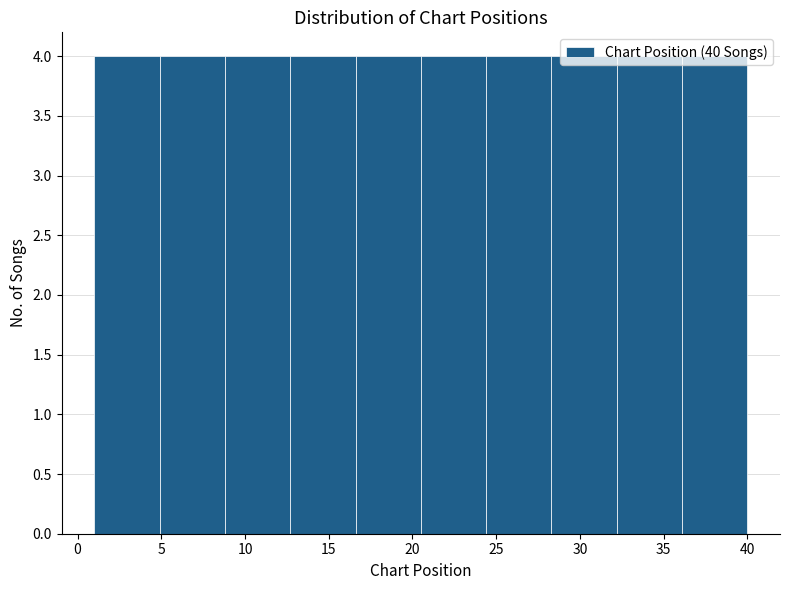

Reading left to right, list every bar in this chart as the range it spans on the x-axis followed by its height. Neither the bar edges nor the heights are printed on the chart, so give them approximately, as read against the axes.

1.0 to 4.9: 4
4.9 to 8.8: 4
8.8 to 12.7: 4
12.7 to 16.6: 4
16.6 to 20.5: 4
20.5 to 24.4: 4
24.4 to 28.3: 4
28.3 to 32.2: 4
32.2 to 36.1: 4
36.1 to 40.0: 4